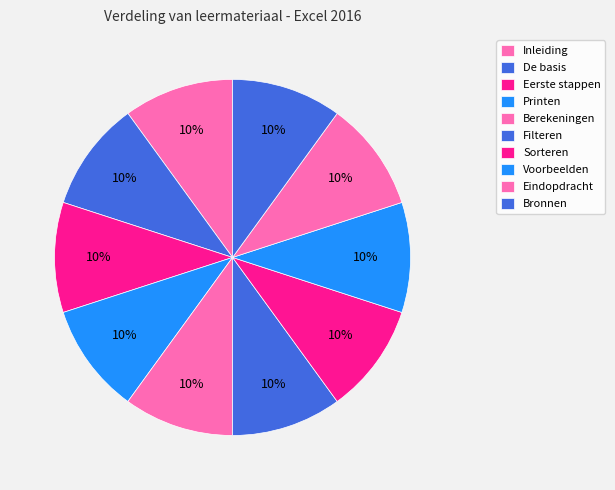

What is the smallest slice in the pie chart?

Inleiding